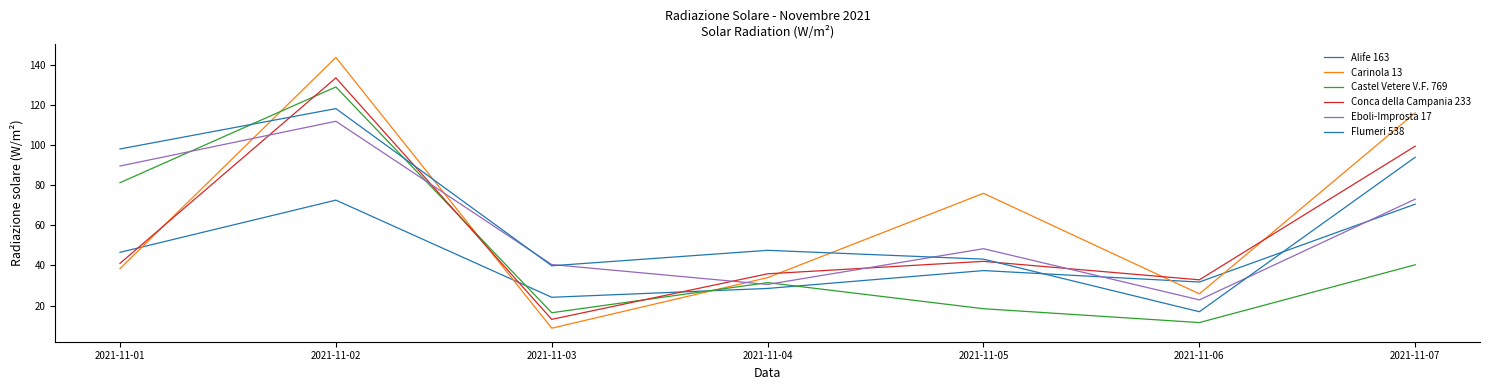

How many lines are shown in the chart?

6